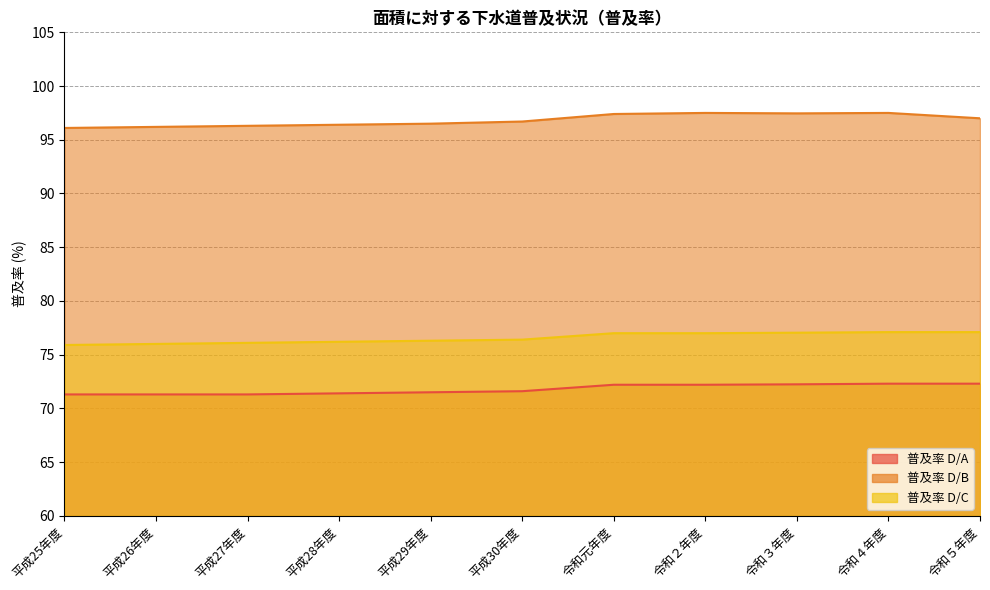

What is the difference between the highest and lowest values at 令和元年度?

25.2